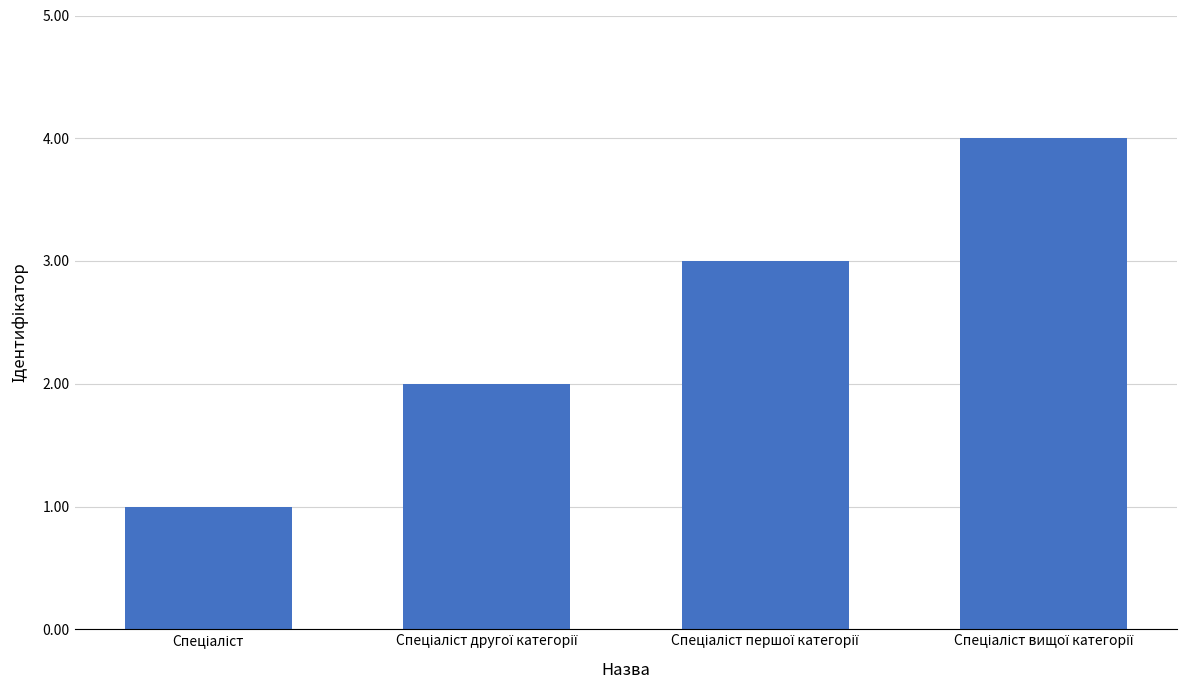

What is the greatest value displayed?

4